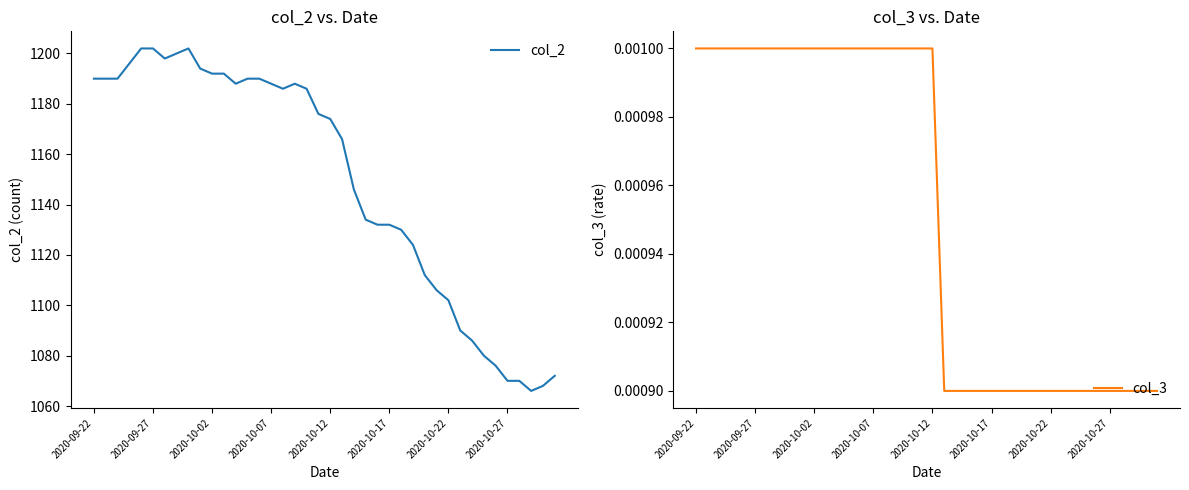

How many lines are shown in the chart?

2